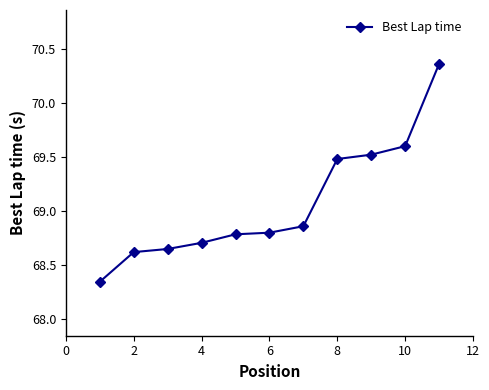

What is the sum of all values?

759.7